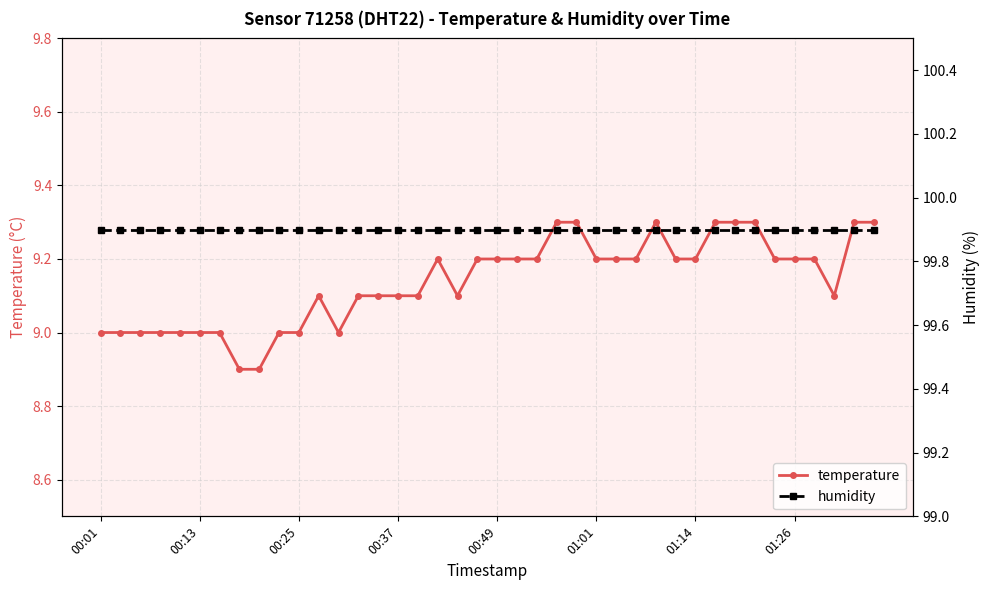

How many data points in temperature are less than 9?

2